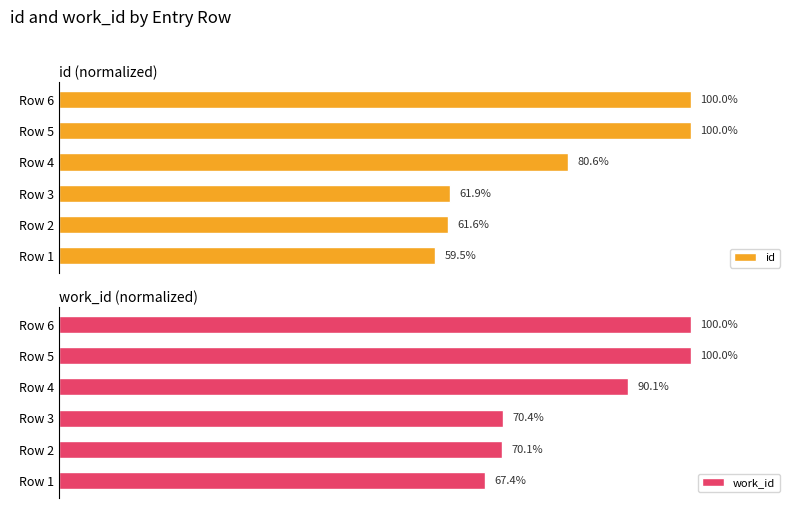

What is the value of the id bar at the 4th from the left?

80.6